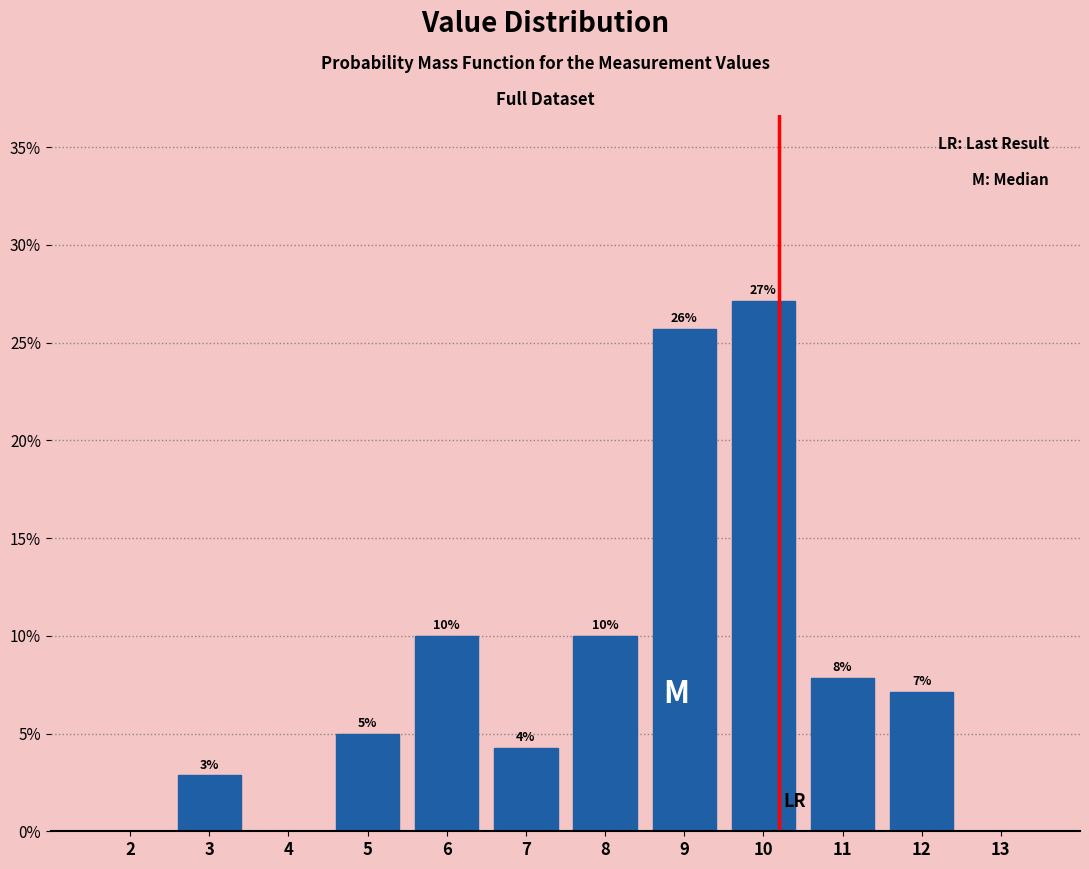

Are the bars horizontal?

No